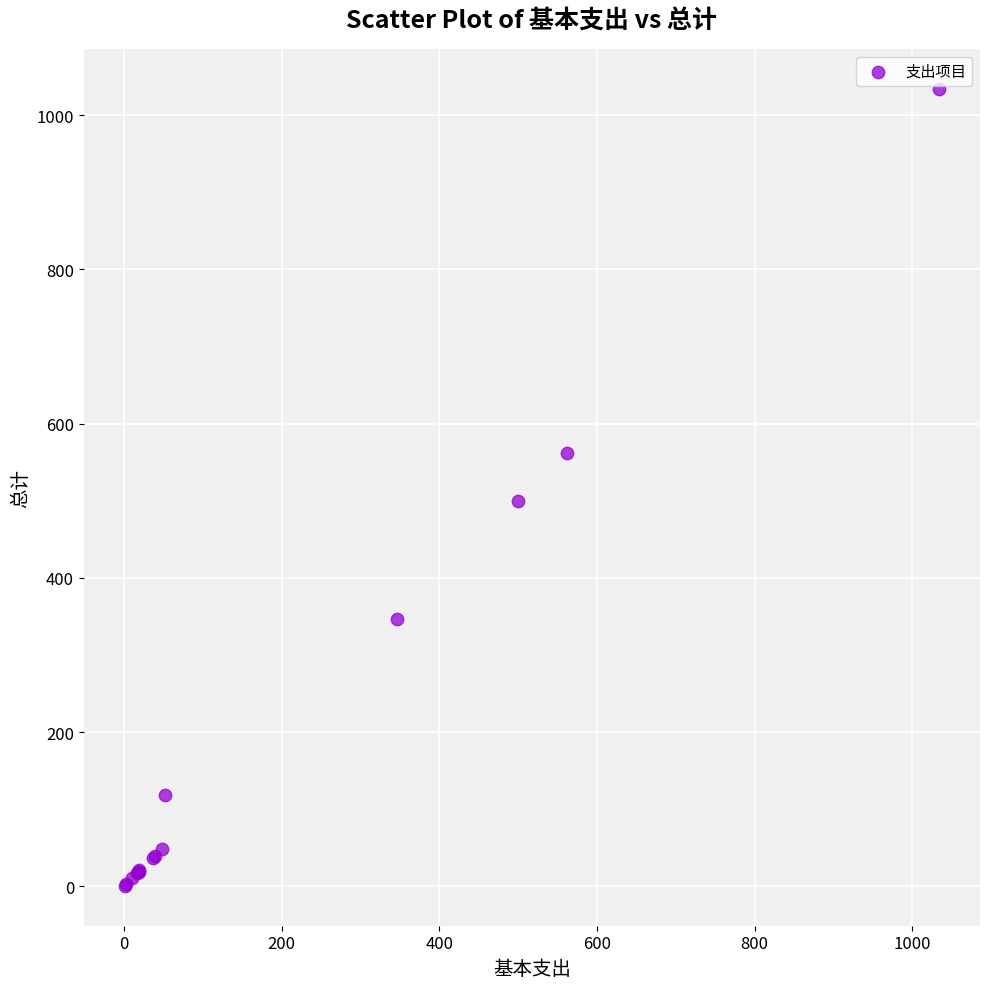

What Y value in the scatter plot is closest to 517?

500.0